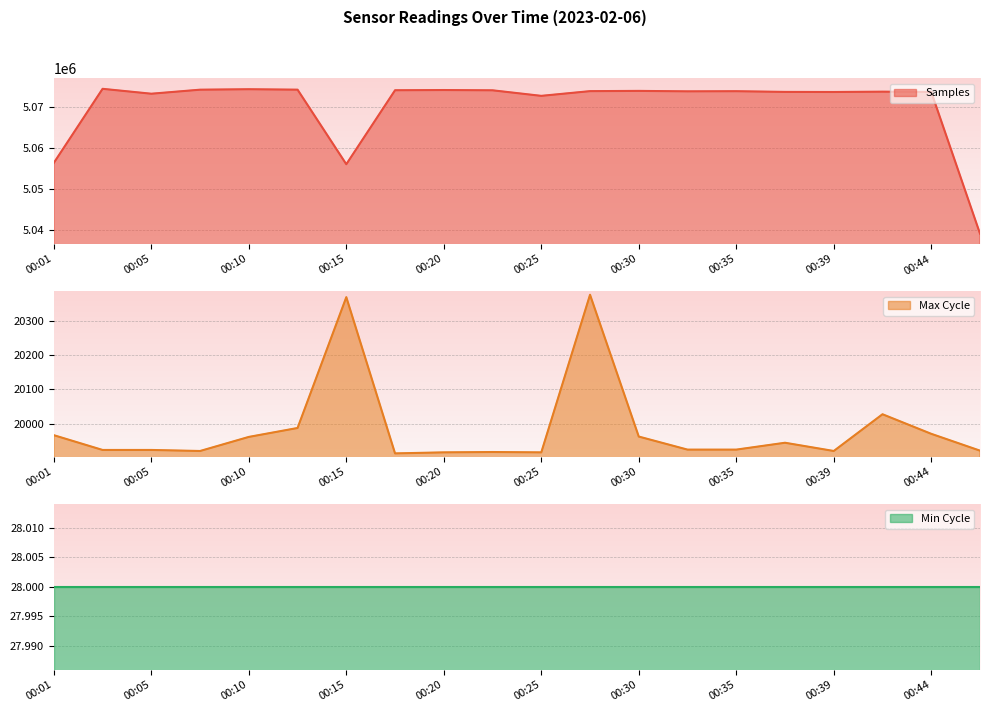

What is the value of the Samples point at the 17th from the left?

5073698